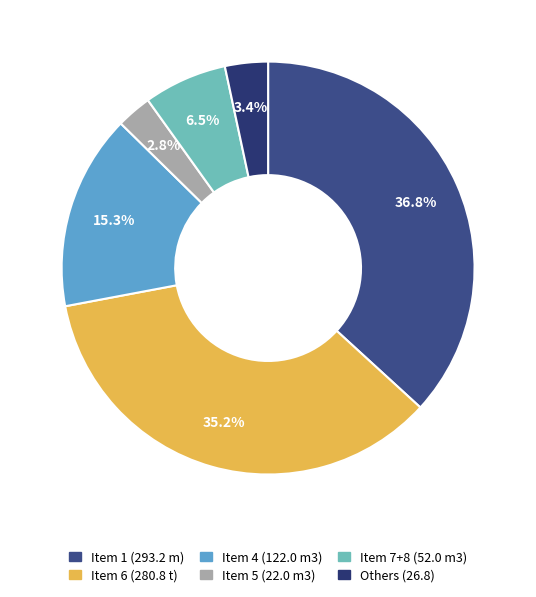

How many segments does this pie chart have?

6